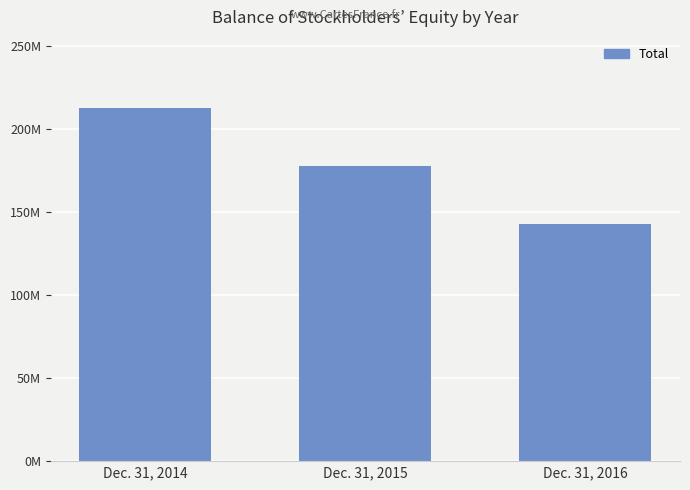

What is the value of the 1st bar from the left?

212798130